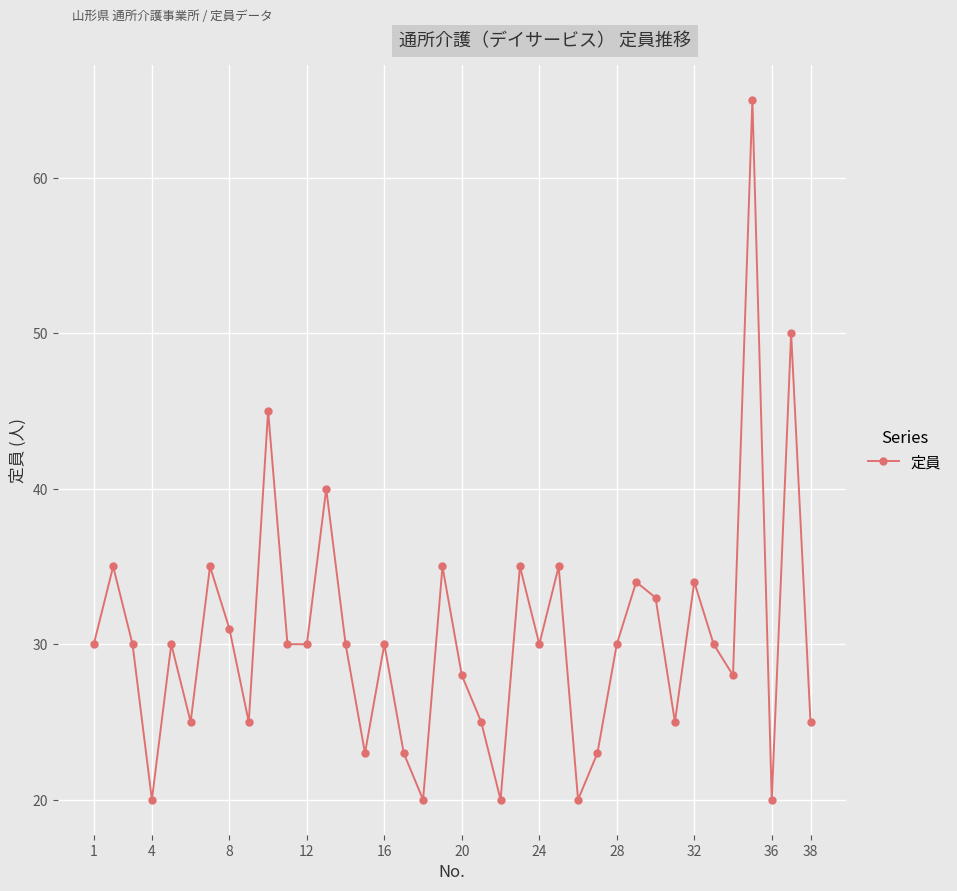

What is the difference between the maximum and second lowest values?

45